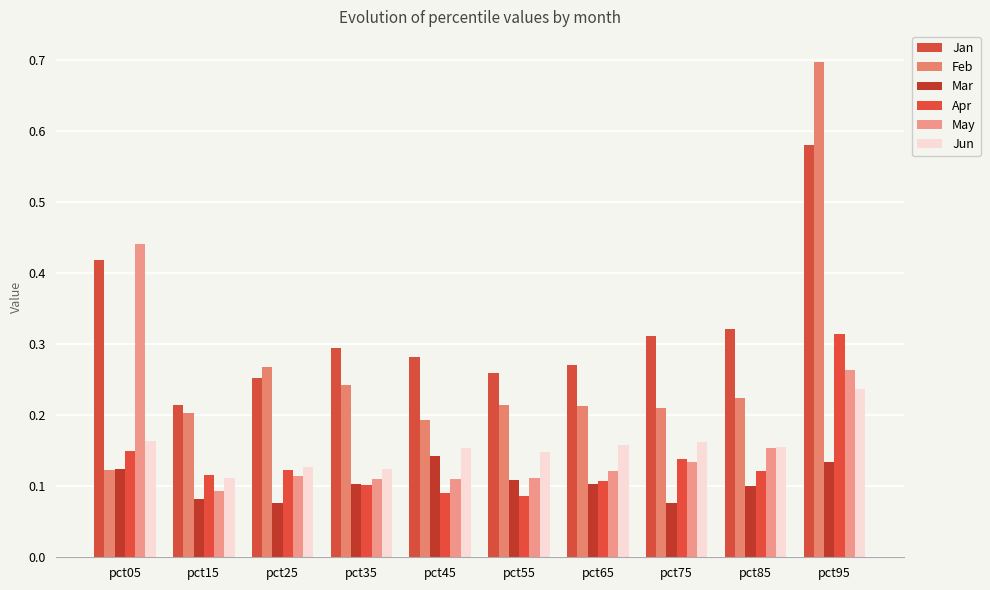

Is the value of Apr at pct25 greater than the value of Feb at pct75?

No